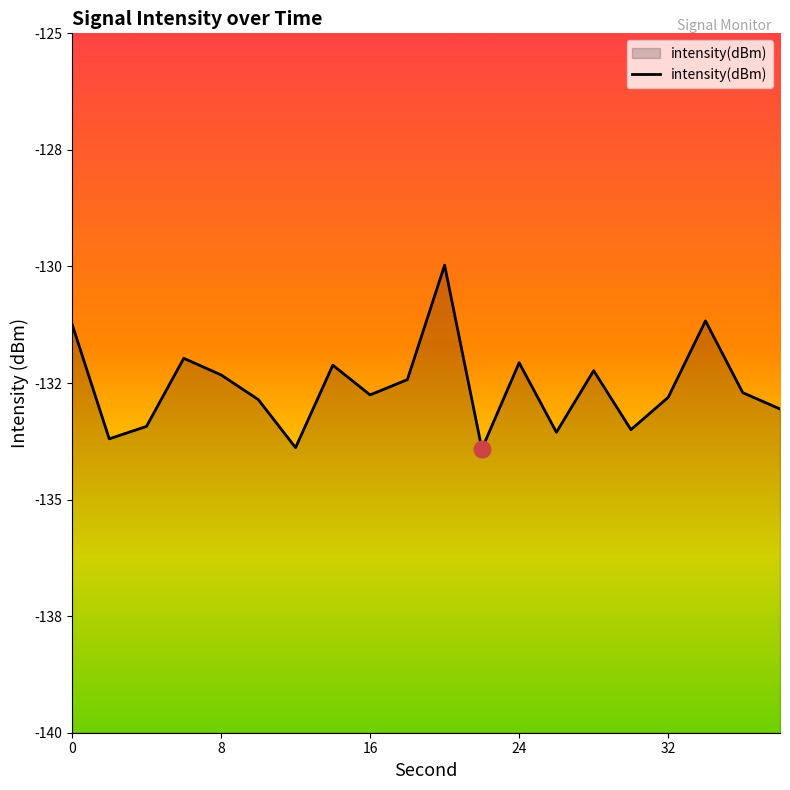

True or false: the data shows -56.3 at 32.

False